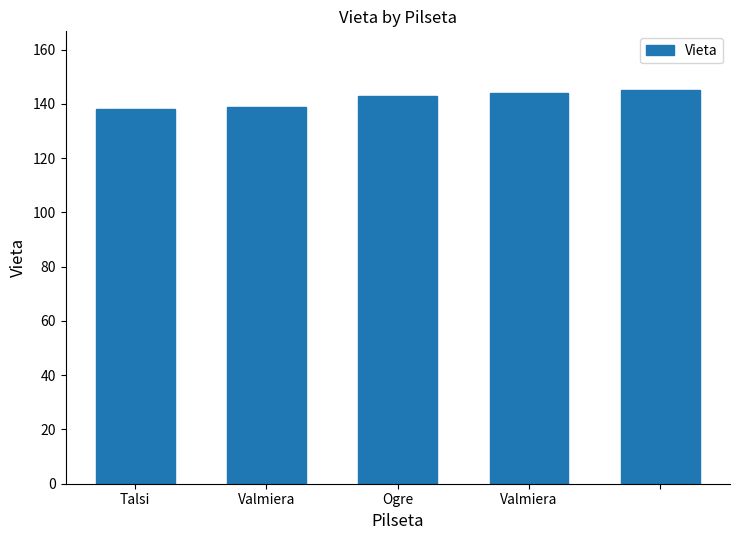

What is the smallest value displayed?

138